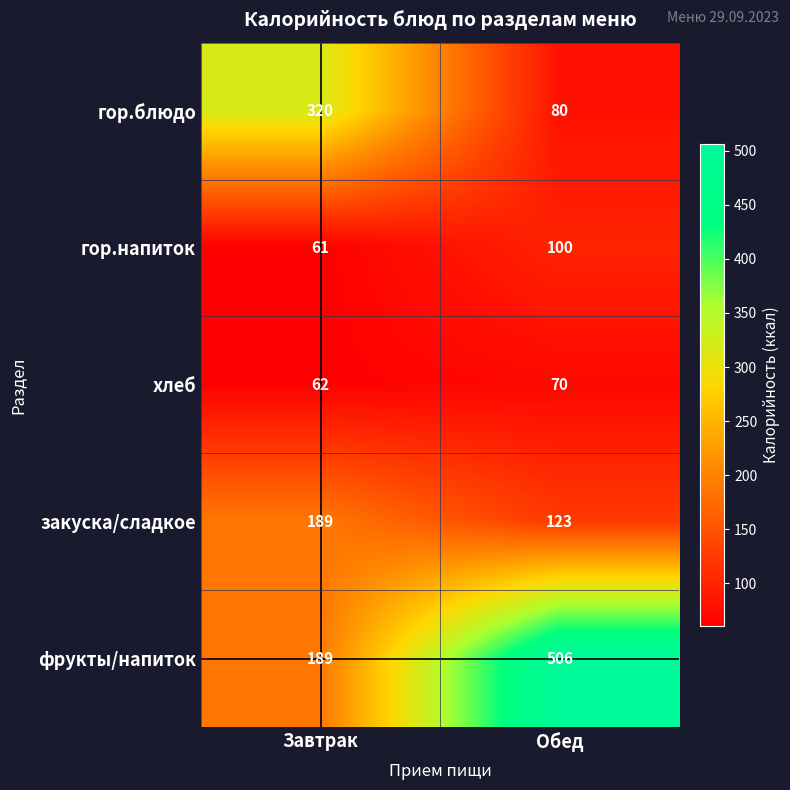

List the series in order of their peak value, lowest first.

хлеб, гор.напиток, закуска/сладкое, гор.блюдо, фрукты/напиток